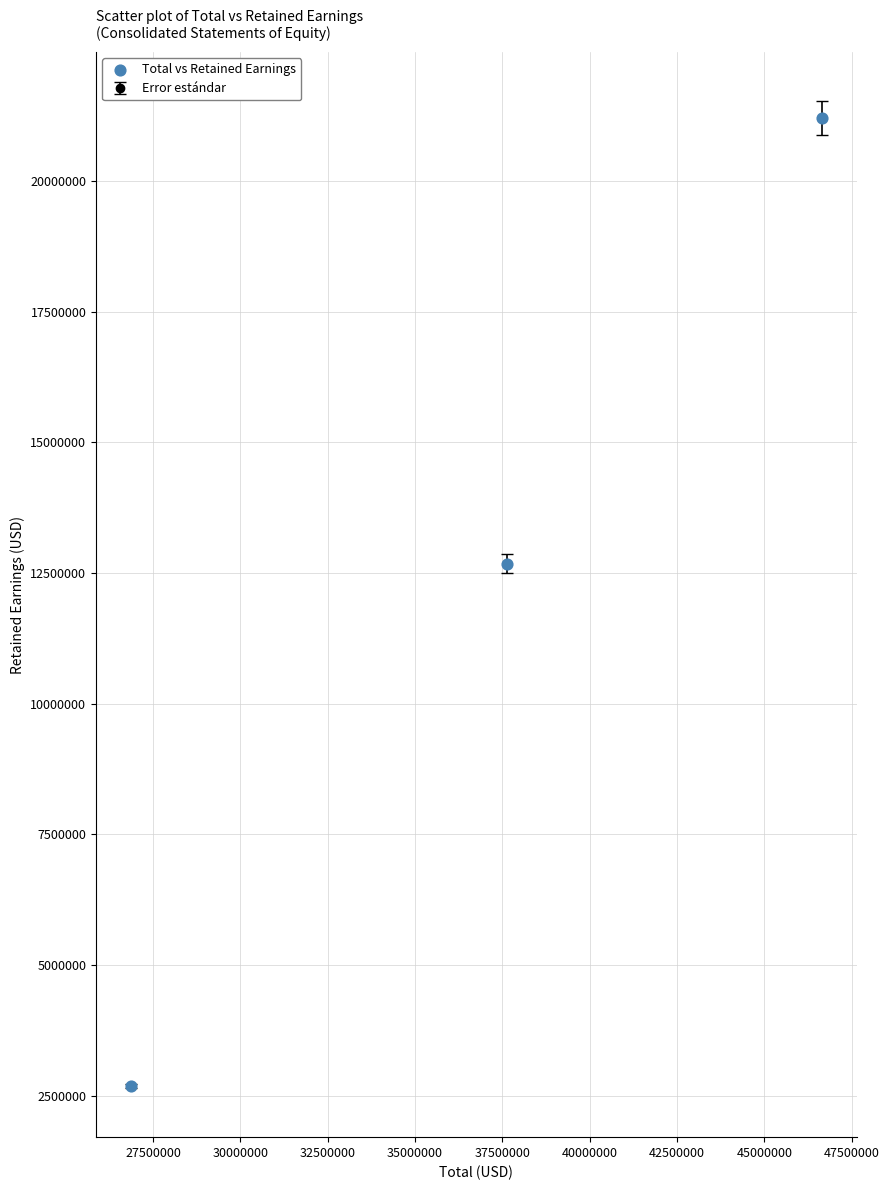

What is the value of the 1st point from the left?

2688661